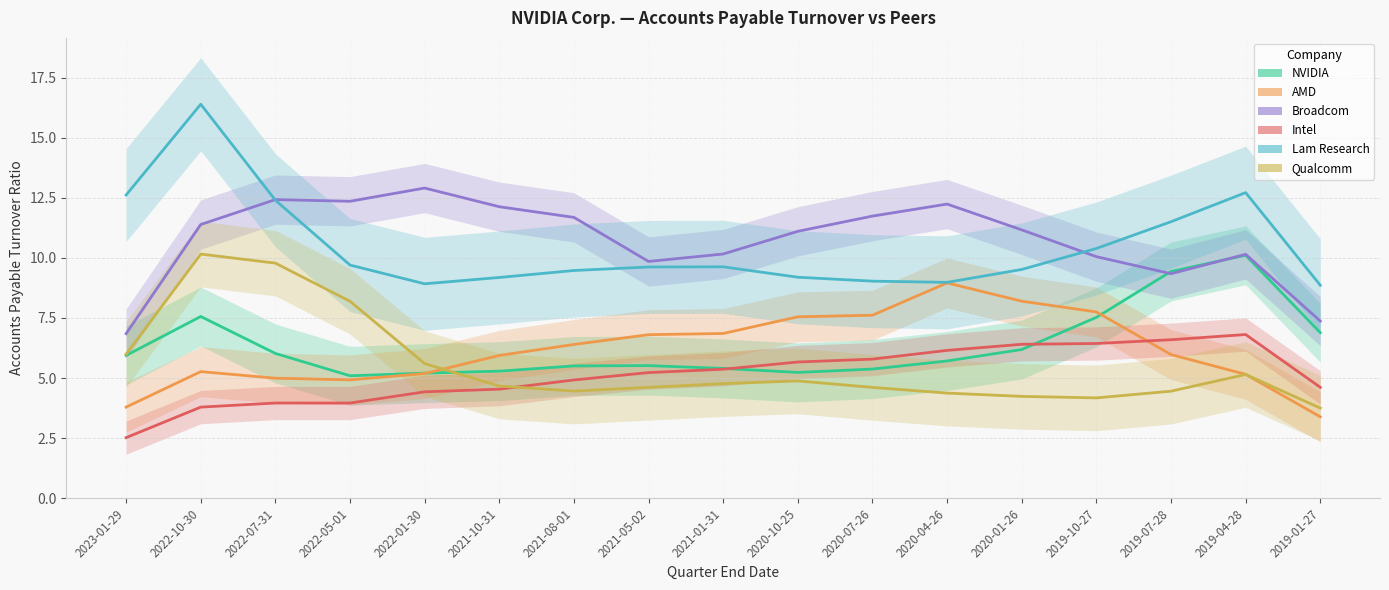

True or false: Lam Research and NVIDIA intersect in this chart.

False